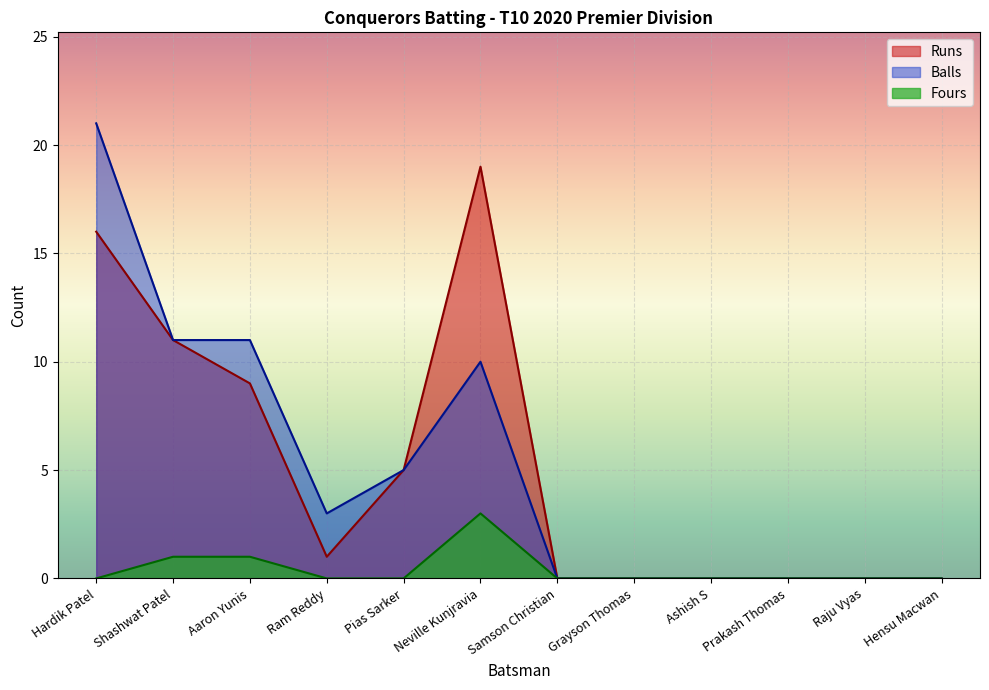

Reading left to right, extract all data points from this chart.

Runs: 16	11	9	1	5	19	0	0	0	0	0	0
Balls: 21	11	11	3	5	10	0	0	0	0	0	0
Fours: 0	1	1	0	0	3	0	0	0	0	0	0